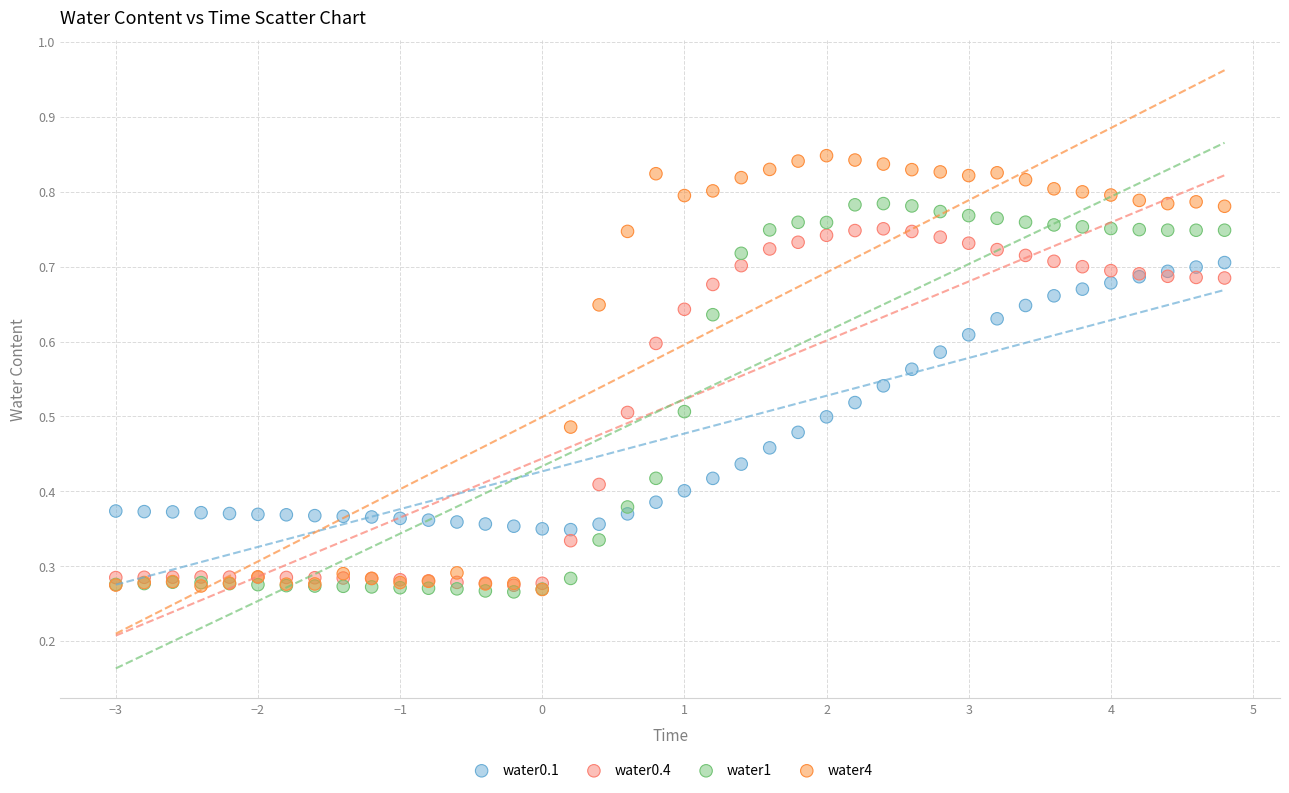

Which series reaches the maximum Y coordinate?

water4